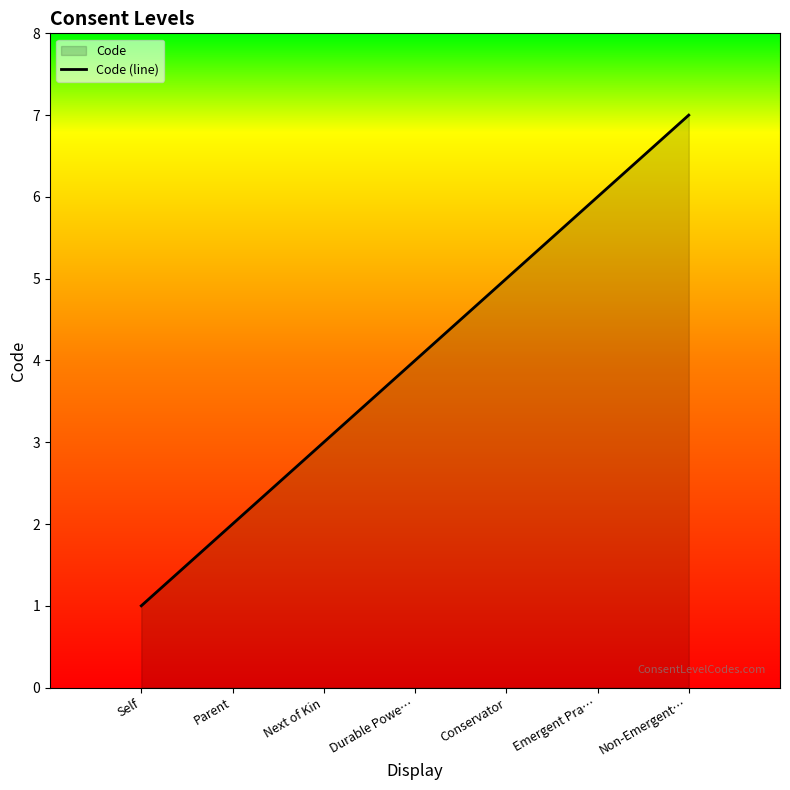

Which label corresponds to the smallest value in the chart?

Self